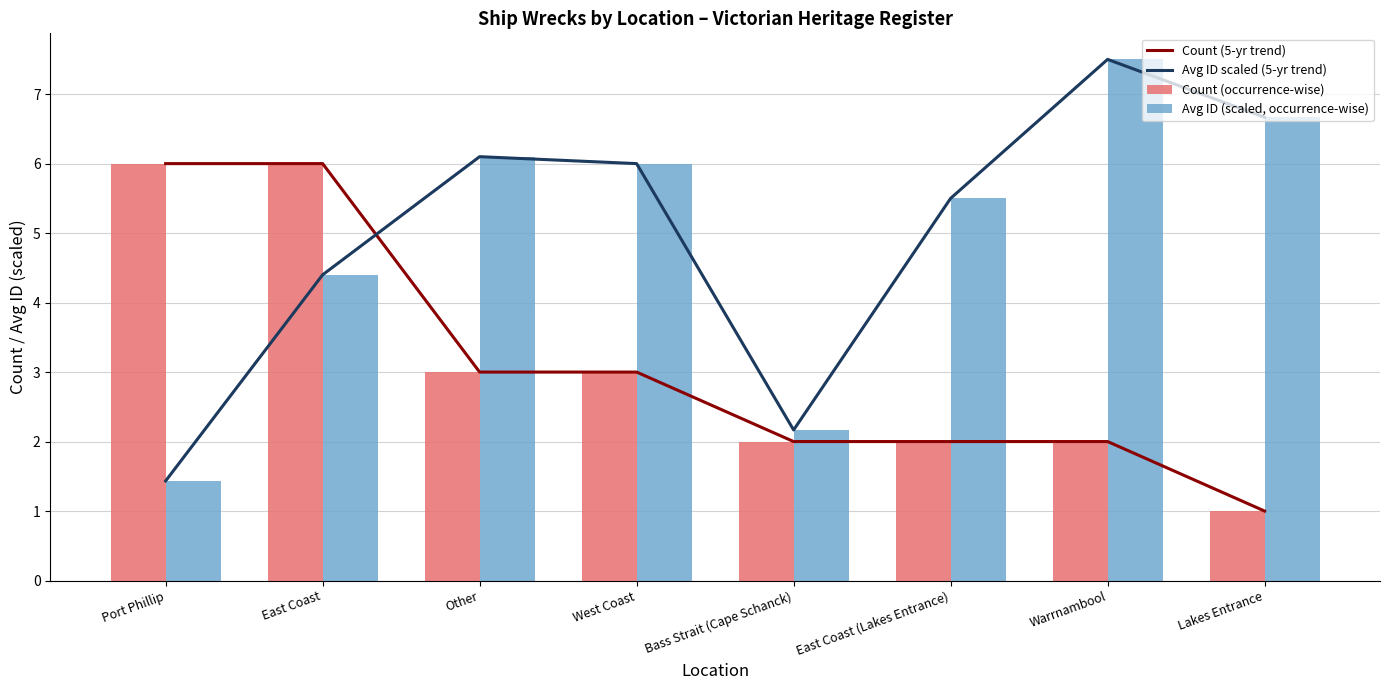

Is the value of Count (5-yr trend) at West Coast greater than the value of Avg ID (scaled, occurrence-wise) at Port Phillip?

Yes